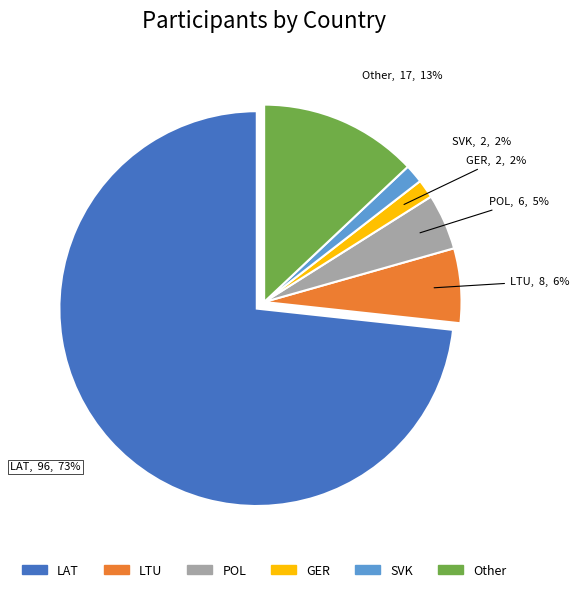

Which slice is the largest?

LAT